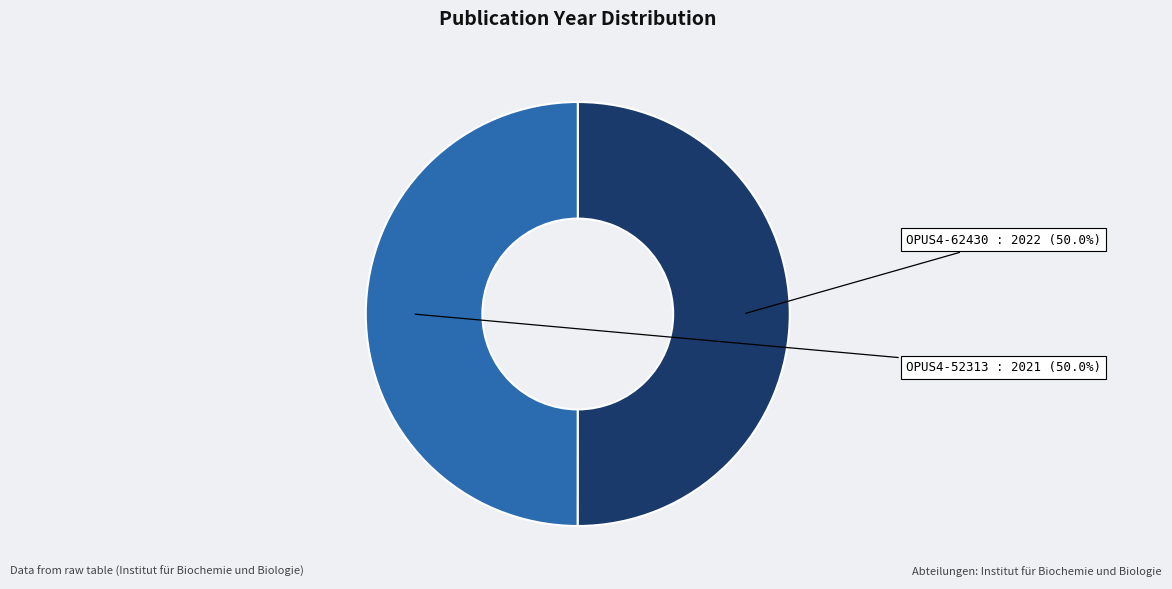

To the nearest percent, what percentage of the pie is OPUS4-62430?

50%